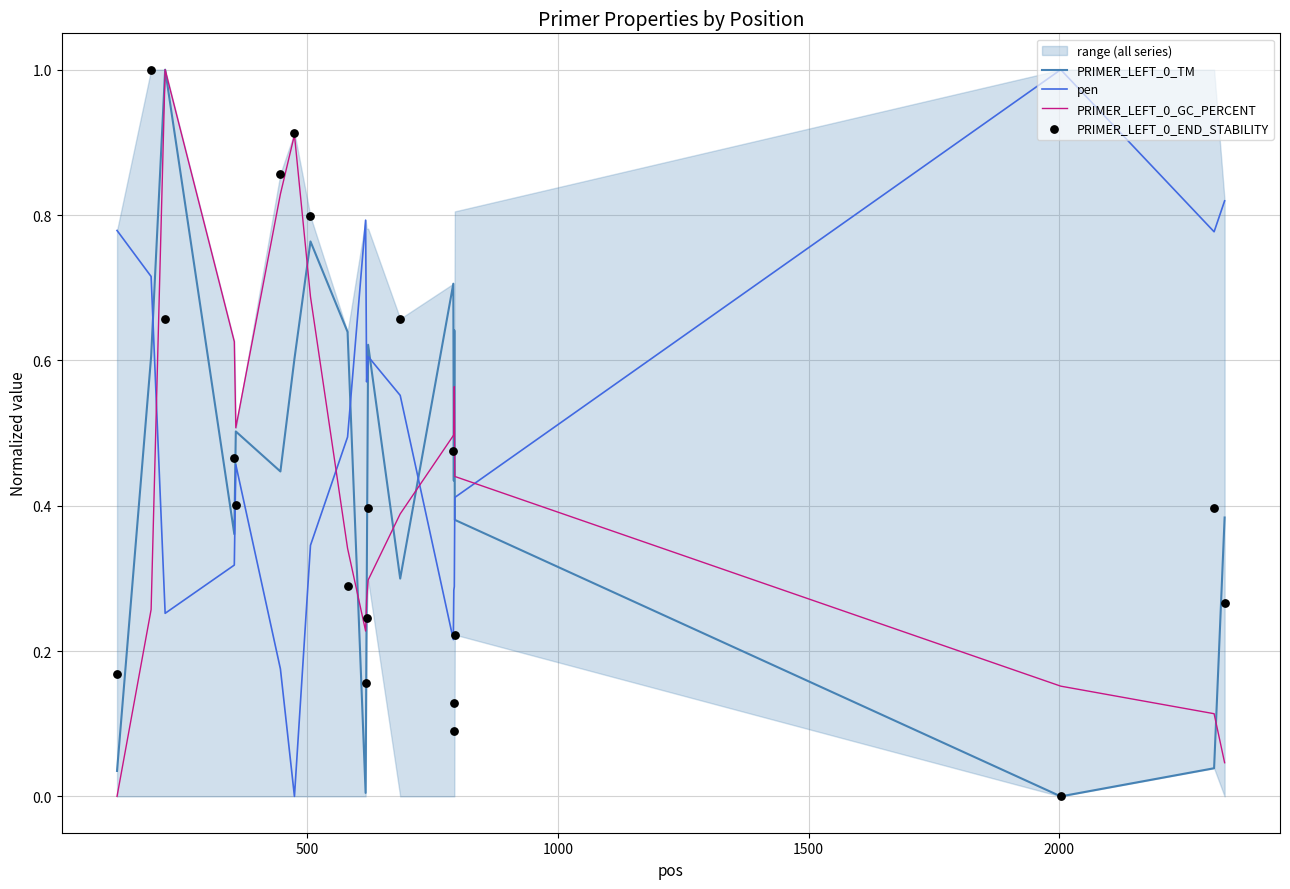

After their last crossing, which series has the higher values: pen or PRIMER_LEFT_0_TM?

pen